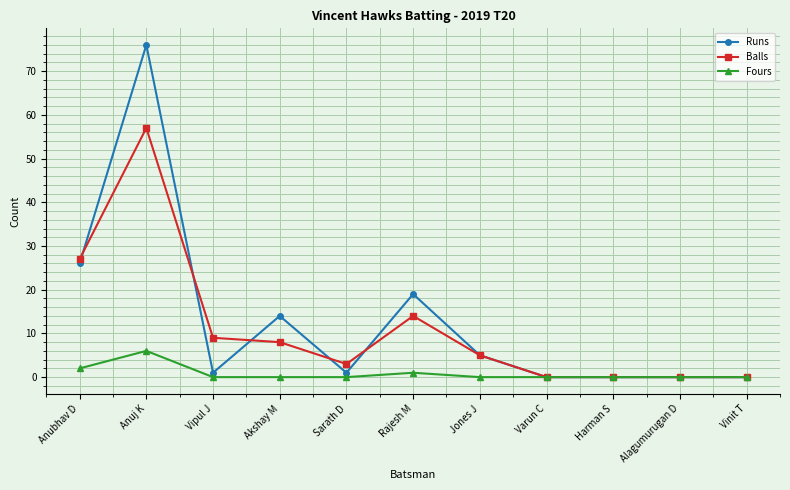

Is this an area chart (filled region under the line)?

No